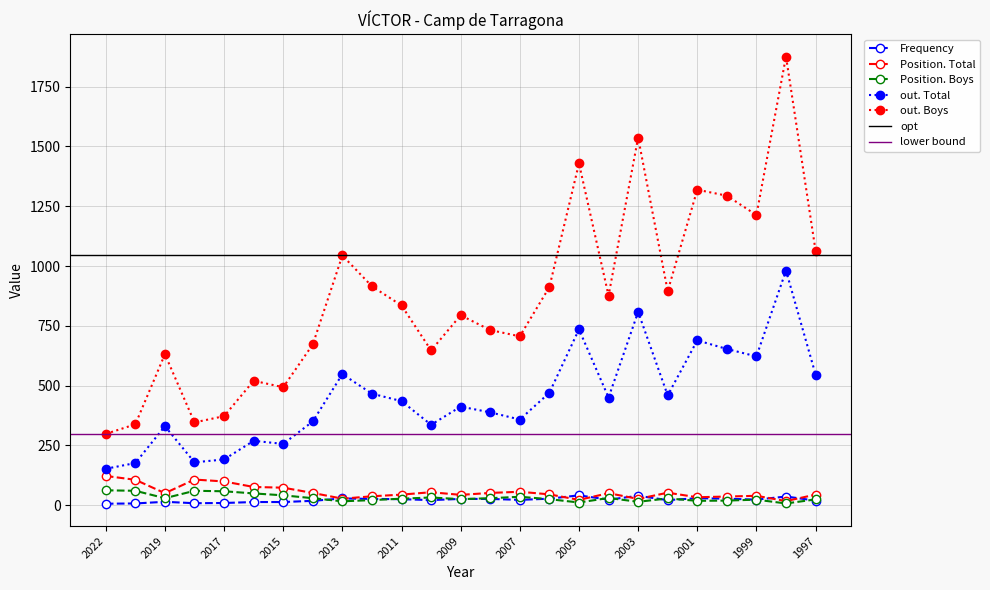

Rank the categories by out. Total value from lowest to highest.

2022, 2021, 2018, 2017, 2015, 2016, 2019, 2010, 2014, 2007, 2008, 2009, 2011, 2004, 2002, 2012, 2006, 1997, 2013, 1999, 2000, 2001, 2005, 2003, 1998